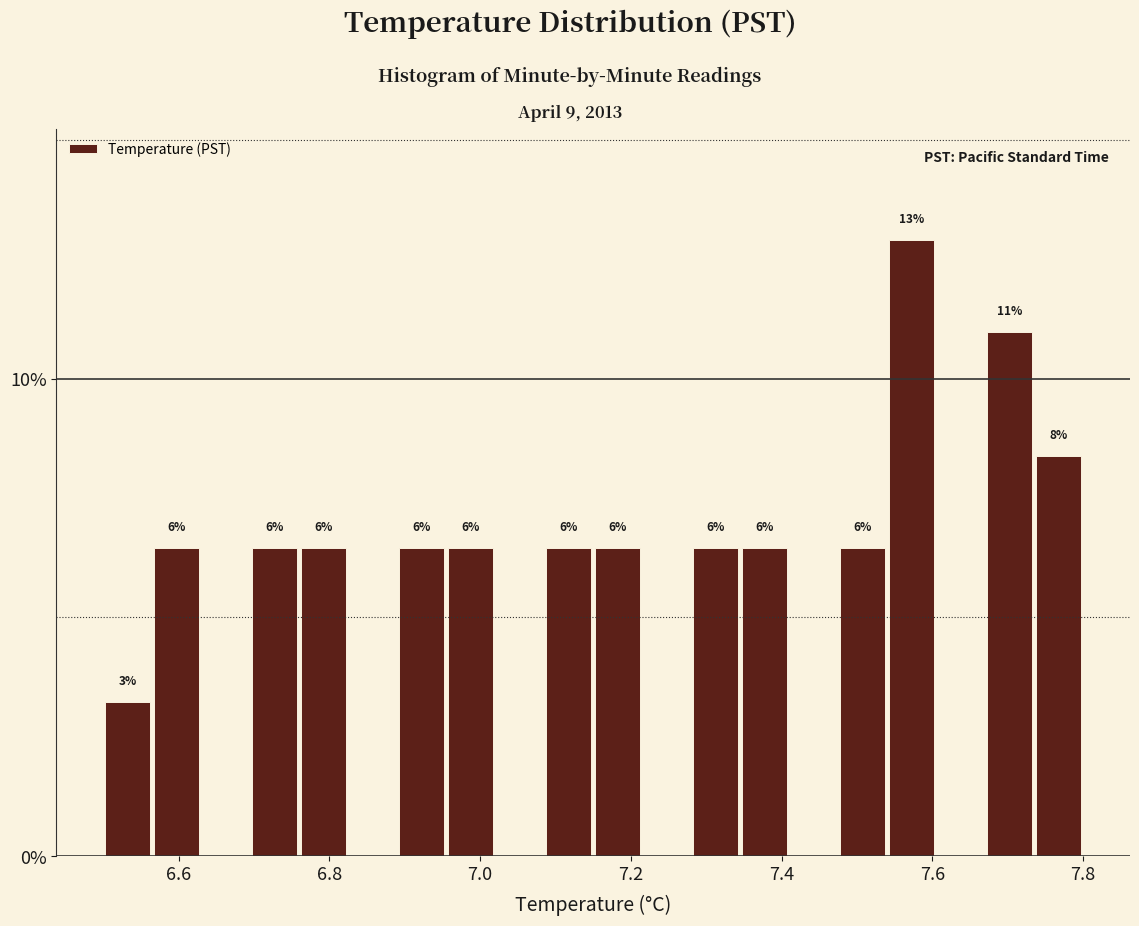

Read against the x-axis, roughly where is the centre of the tallest bar?

7.58